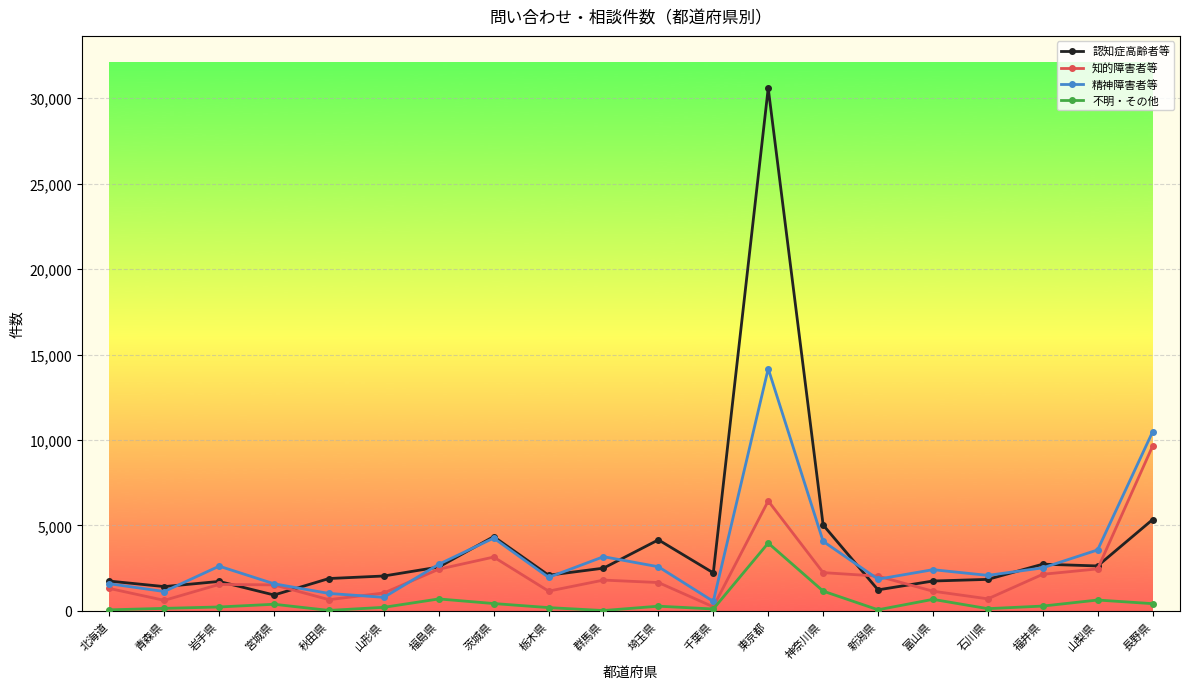

What is the maximum value shown in the chart?

30591